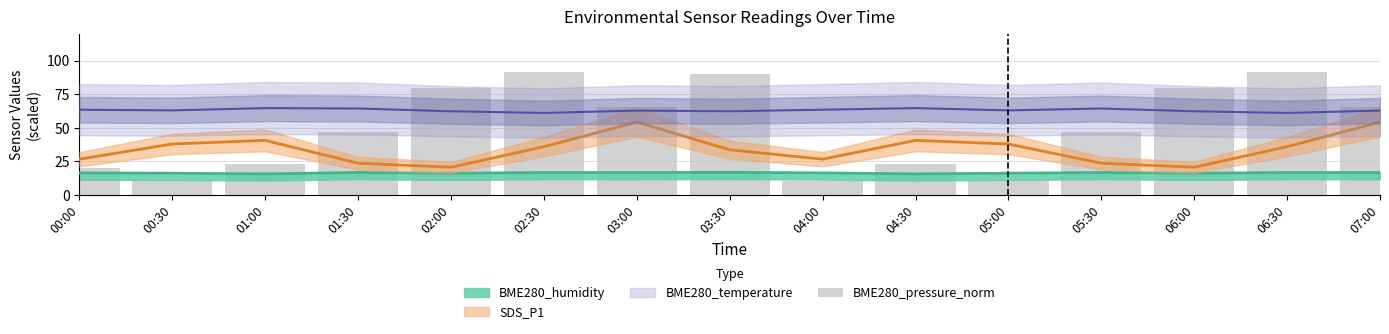

Where is the data nearest to the value 51?

01:30